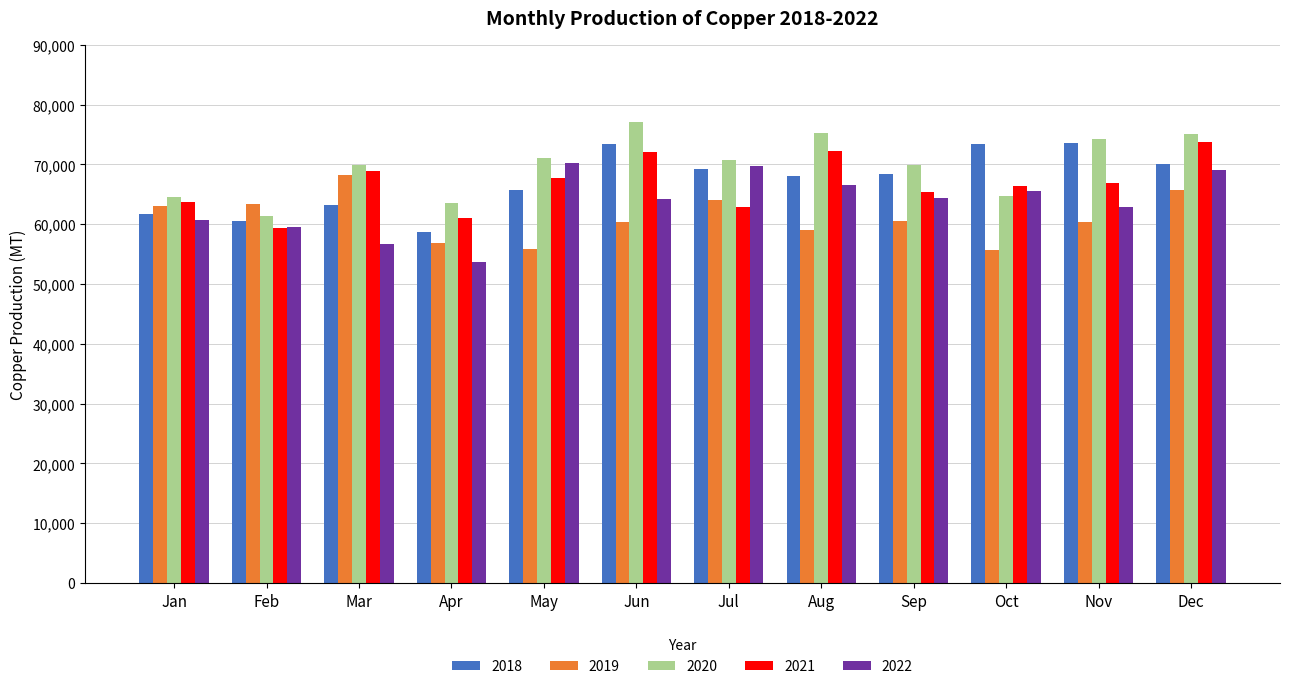

What is the value of the 2021 bar at the 2nd from the left?

59454.2